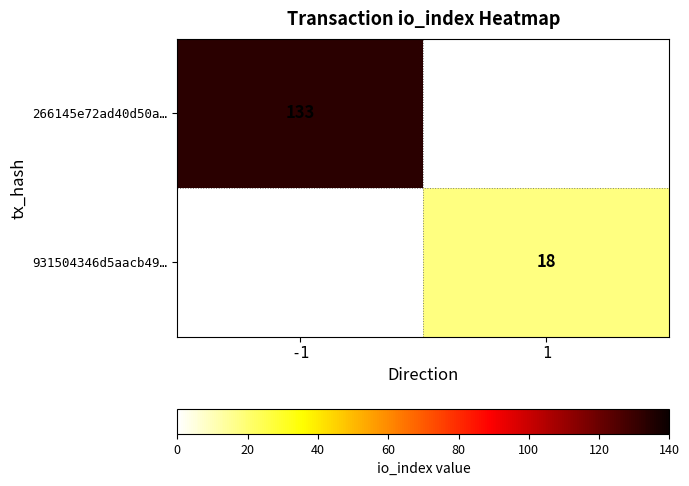

Which label corresponds to the largest value in the chart?

-1